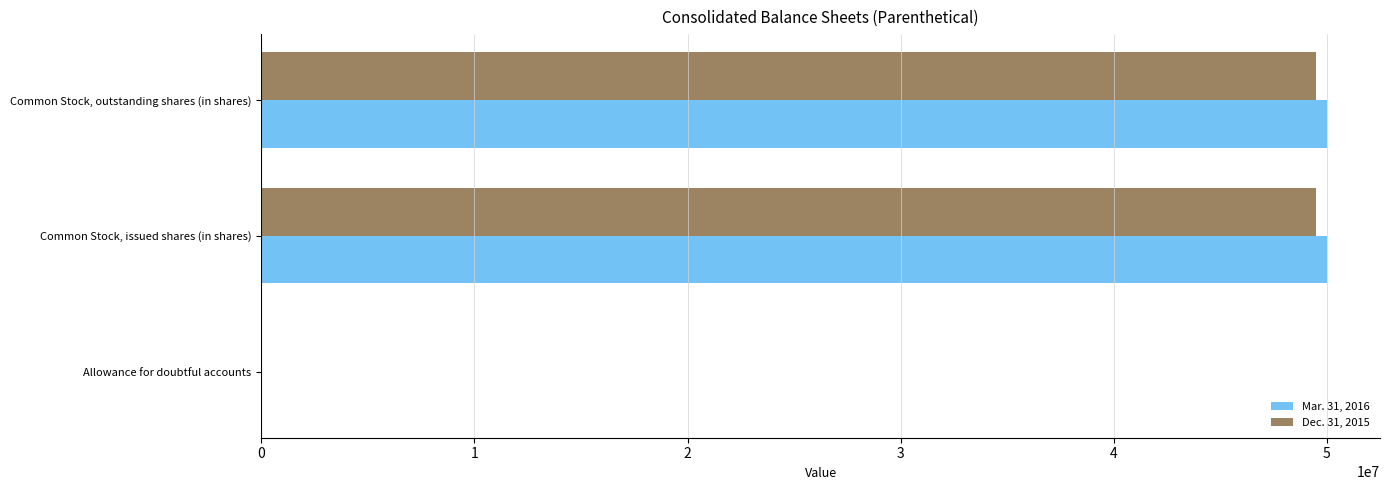

Is the value of Mar. 31, 2016 at Common Stock, issued shares (in shares) greater than the value of Dec. 31, 2015 at Allowance for doubtful accounts?

Yes